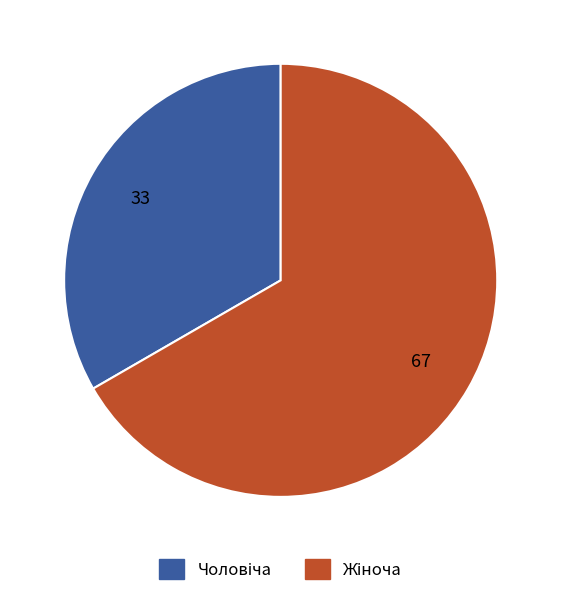

Does any single category account for the majority?

Yes